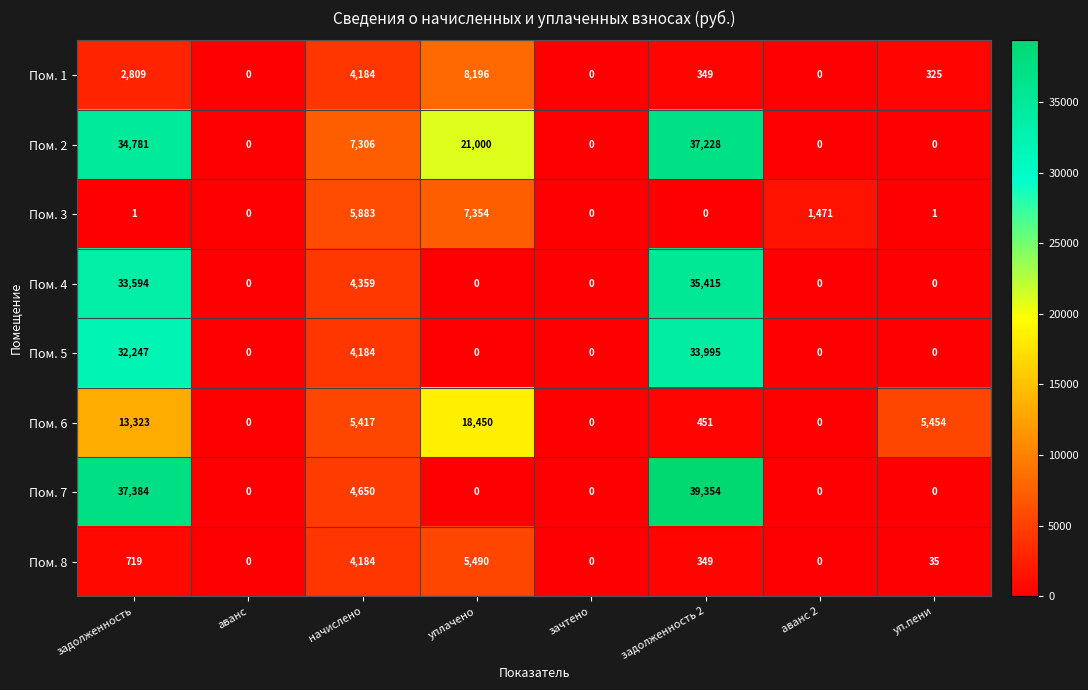

The value of Пом. 1 at аванс is 3640. True or false?

False